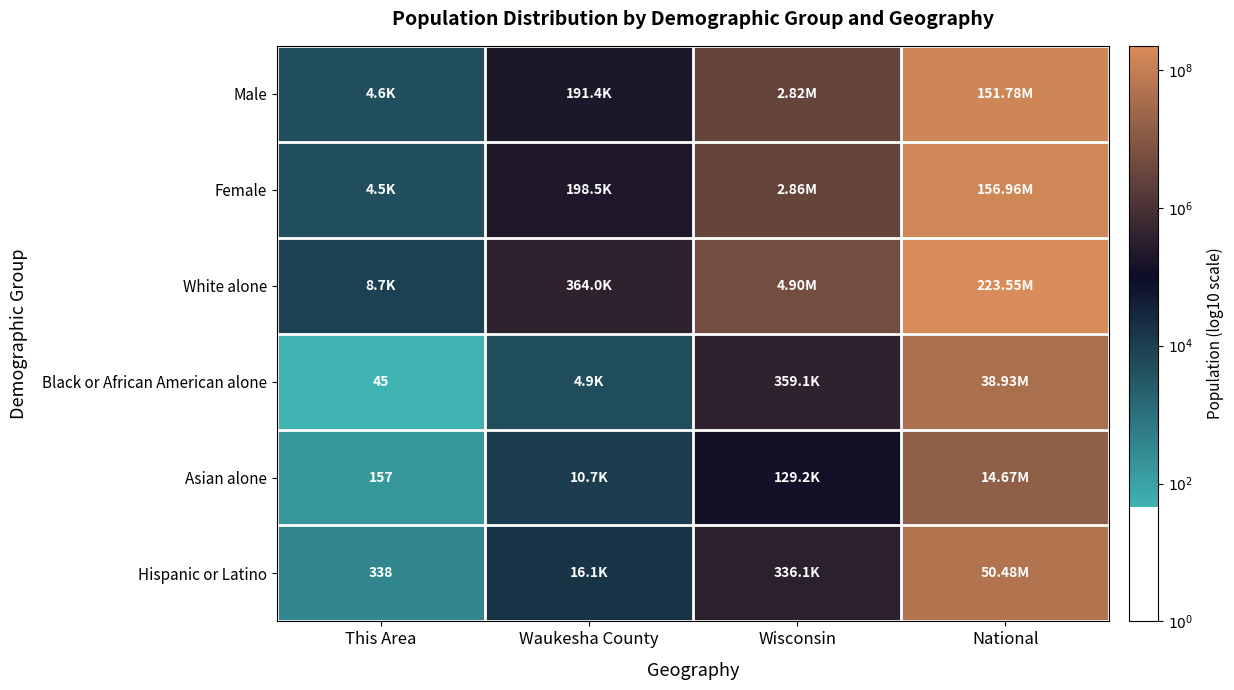

At which category is the sum across all series the highest?

National